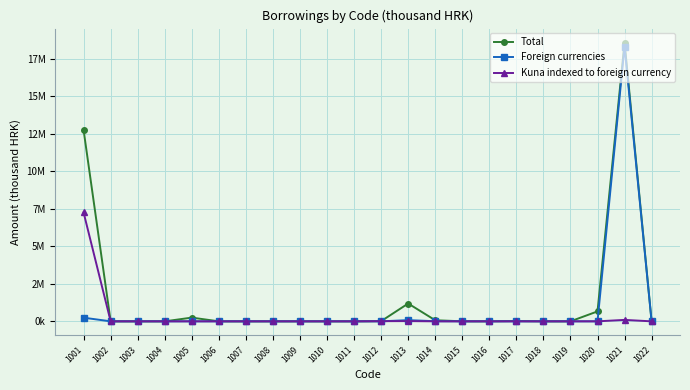

Reading left to right, extract all data points from this chart.

Total: 12744321	0	0	0	248000	0	0	0	0	0	0	10579	1187461	72350	2800	913	21291	0	0	662433	18579938	28
Foreign currencies: 242766	0	0	0	0	0	0	0	0	0	0	0	80570	7974	0	0	0	0	0	0	18312013	0
Kuna indexed to foreign currency: 7253393	0	0	0	0	0	0	0	0	0	0	10579	15751	0	0	474	0	0	0	38	95664	0